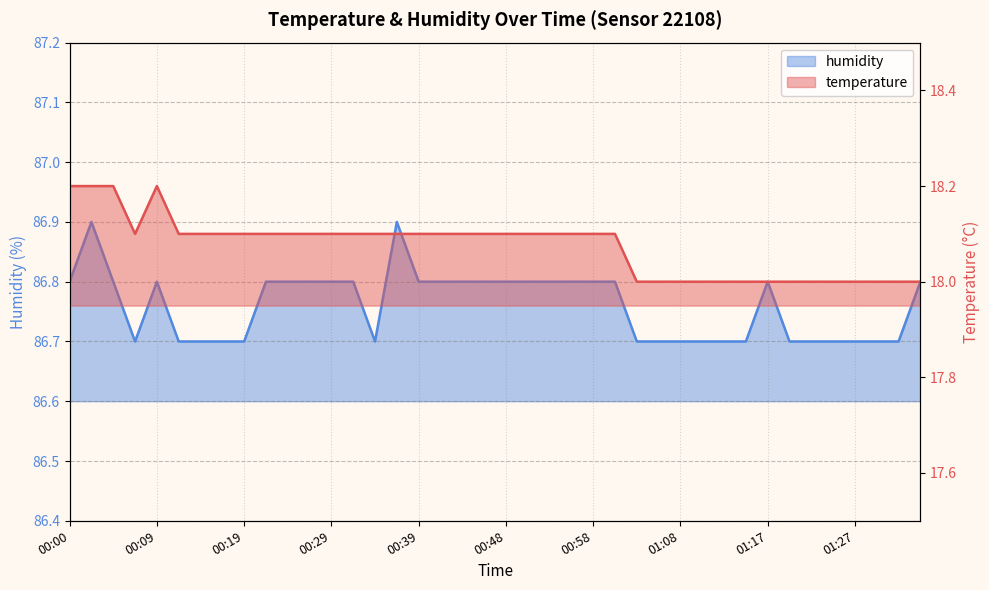

Which category has the lowest value in the temperature series?

01:03